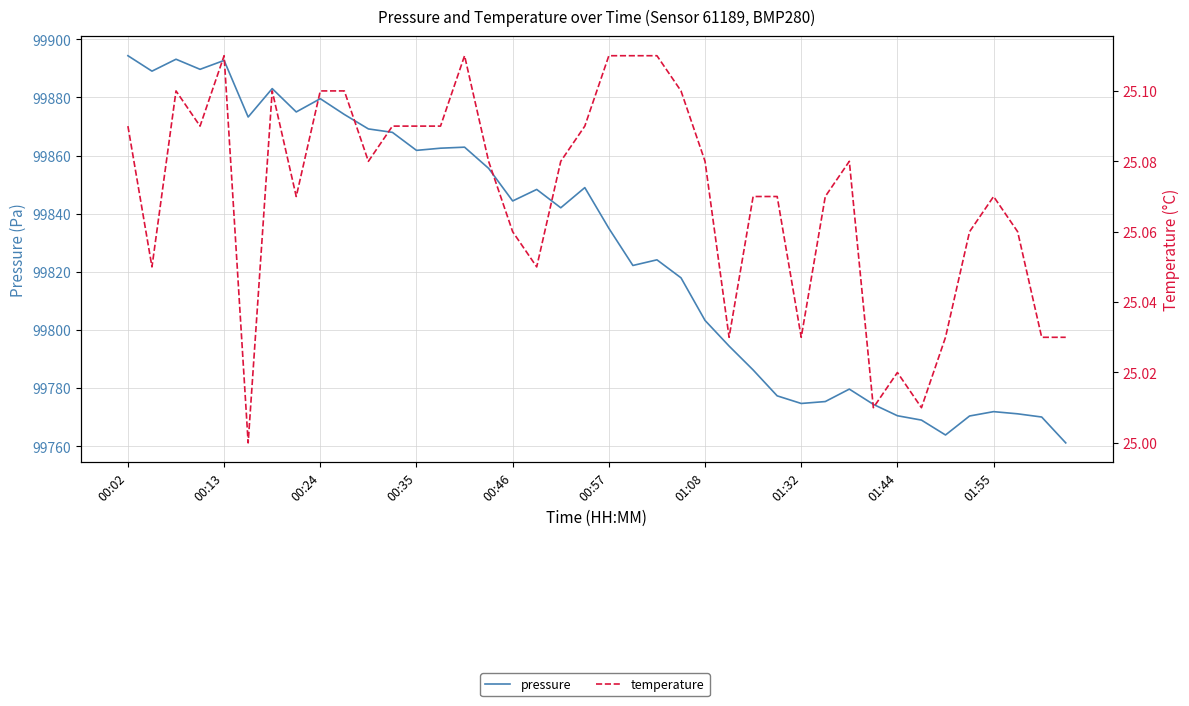

Which series has the widest spread of values?

pressure